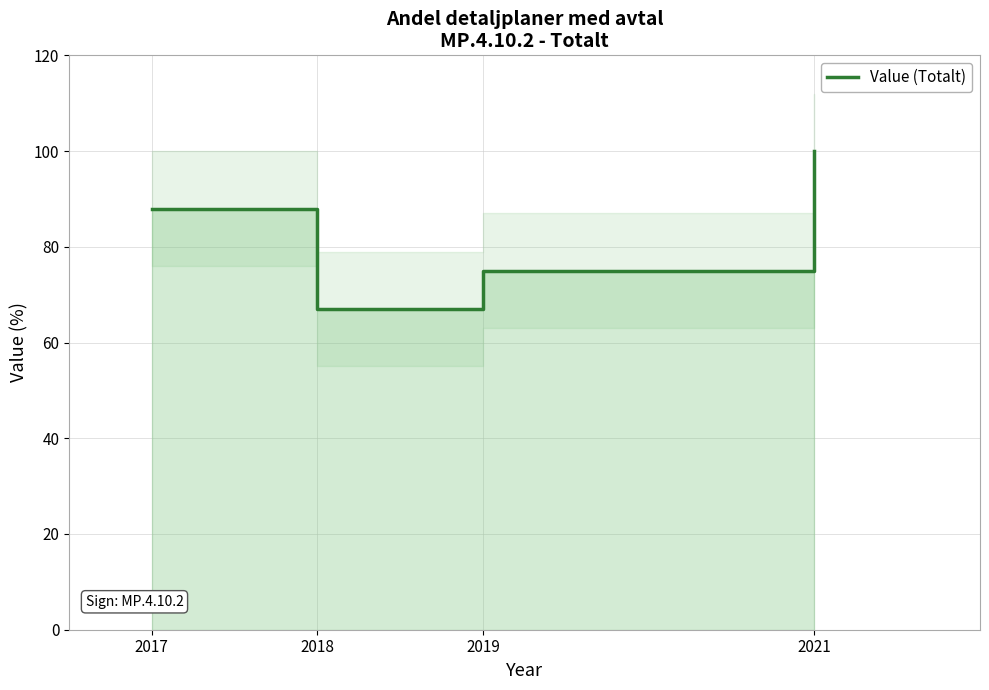

Does the chart have visible grid lines?

Yes